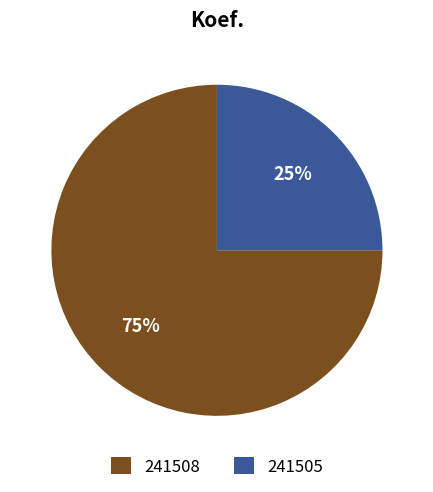

To the nearest percent, what portion does 241505 represent?

25%